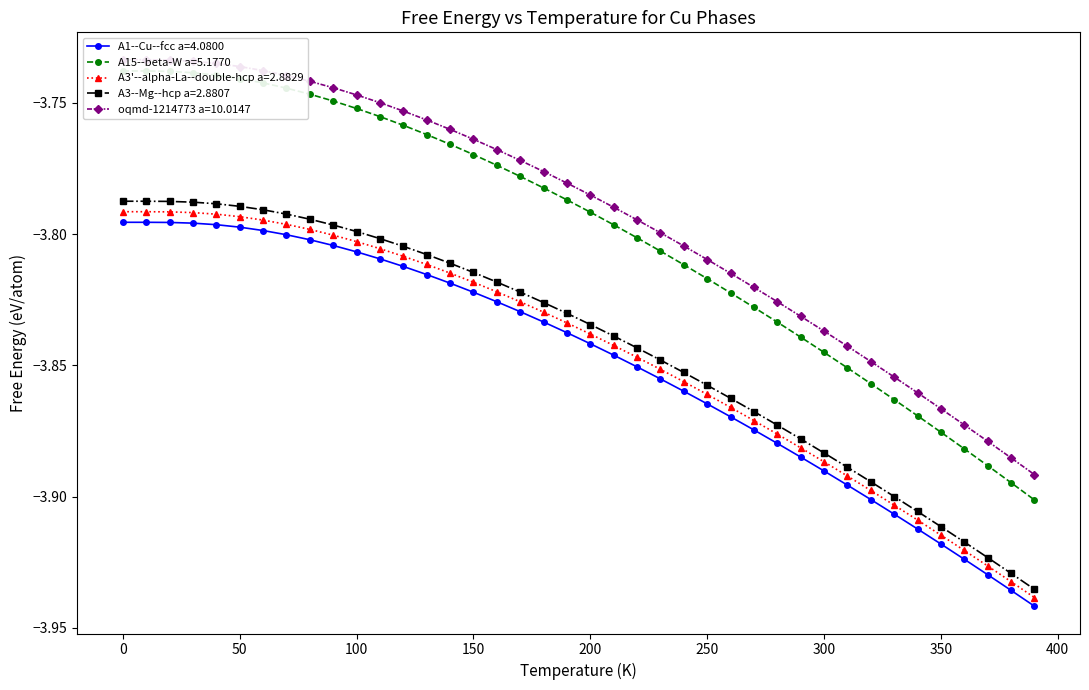

How many lines are shown in the chart?

5